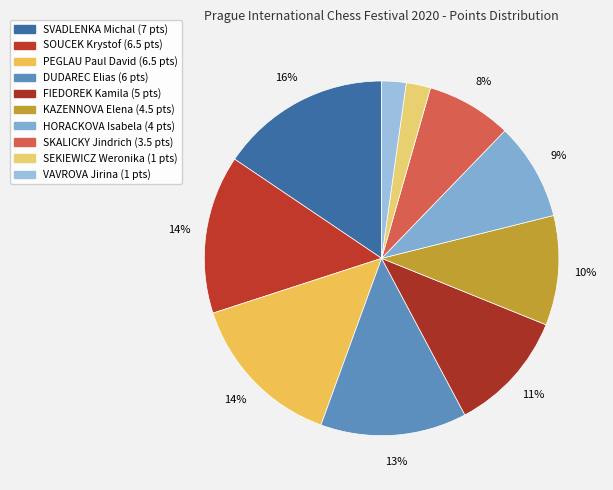

How many slices are in this pie chart?

10